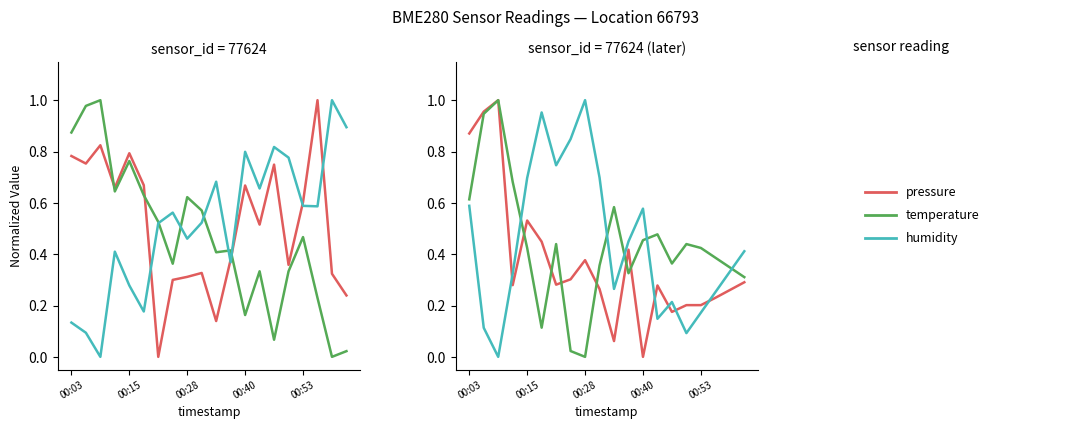

After their last crossing, which series has the higher values: temperature or pressure?

temperature